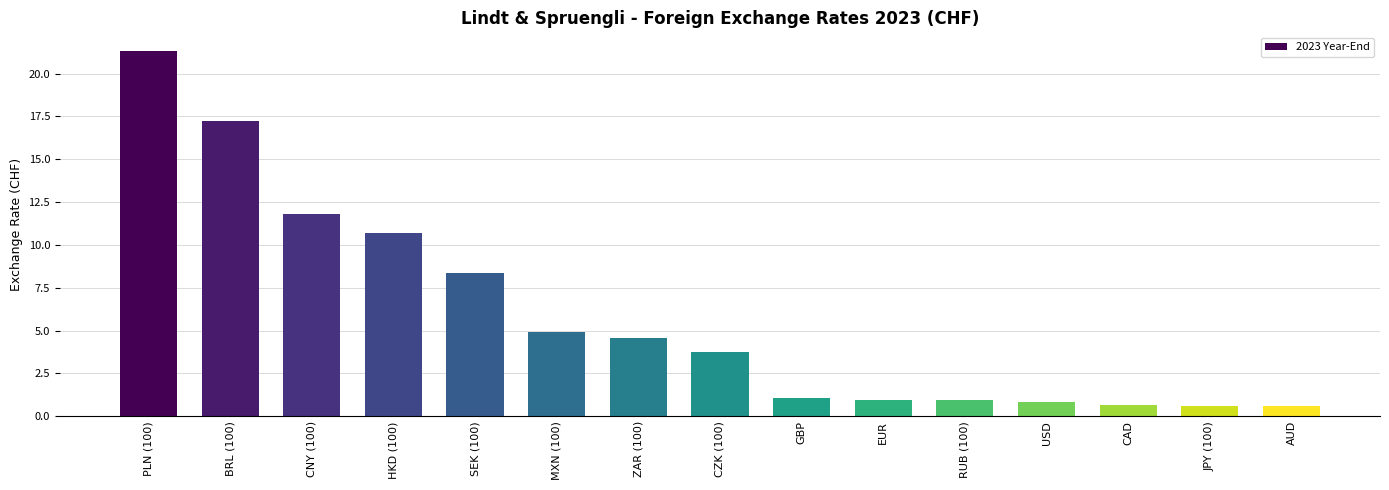

How many data points does each series have?

15